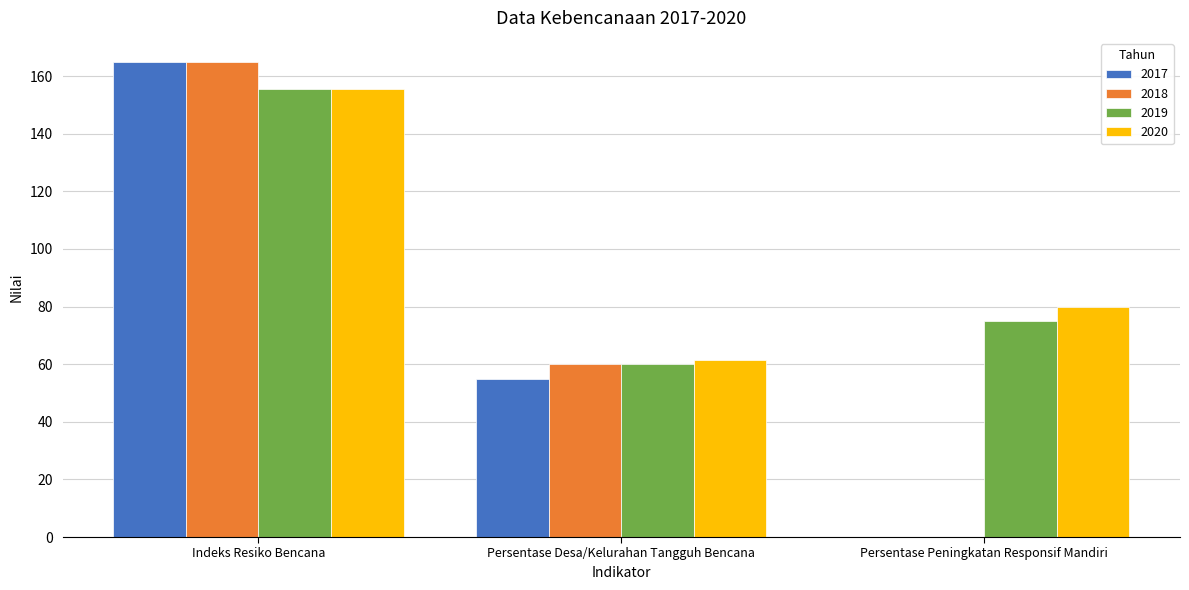

Between Persentase Desa/Kelurahan Tangguh Bencana and Persentase Peningkatan Responsif Mandiri, which series saw the biggest shift?

2018